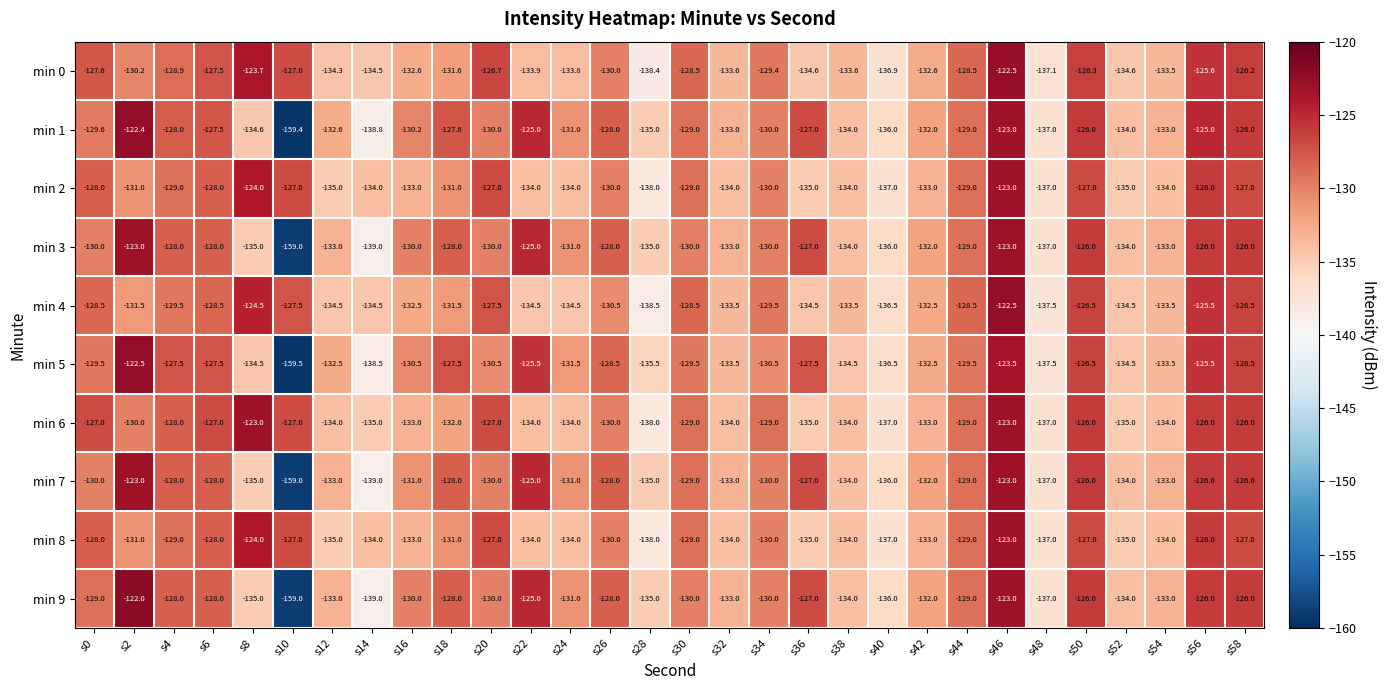

Which label corresponds to the smallest value in the chart?

s10